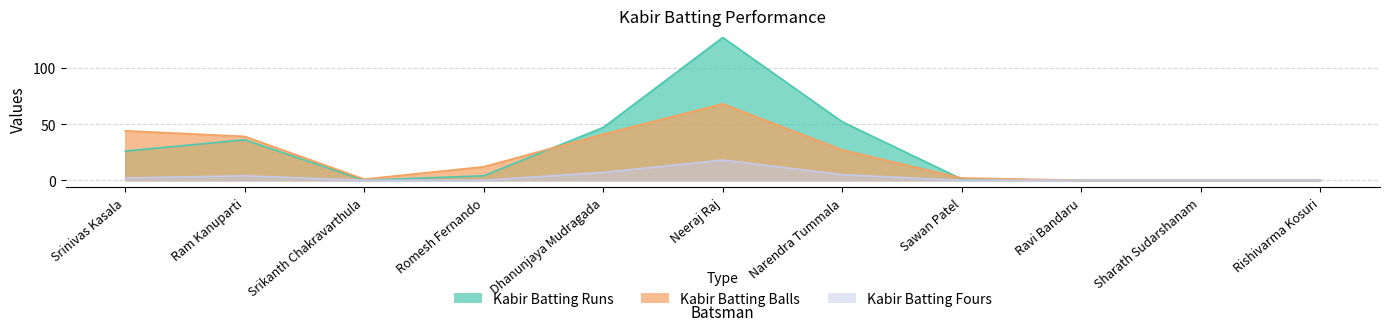

At Sharath Sudarshanam, list the series in order from largest to smallest.

Kabir Batting Runs, Kabir Batting Balls, Kabir Batting Fours